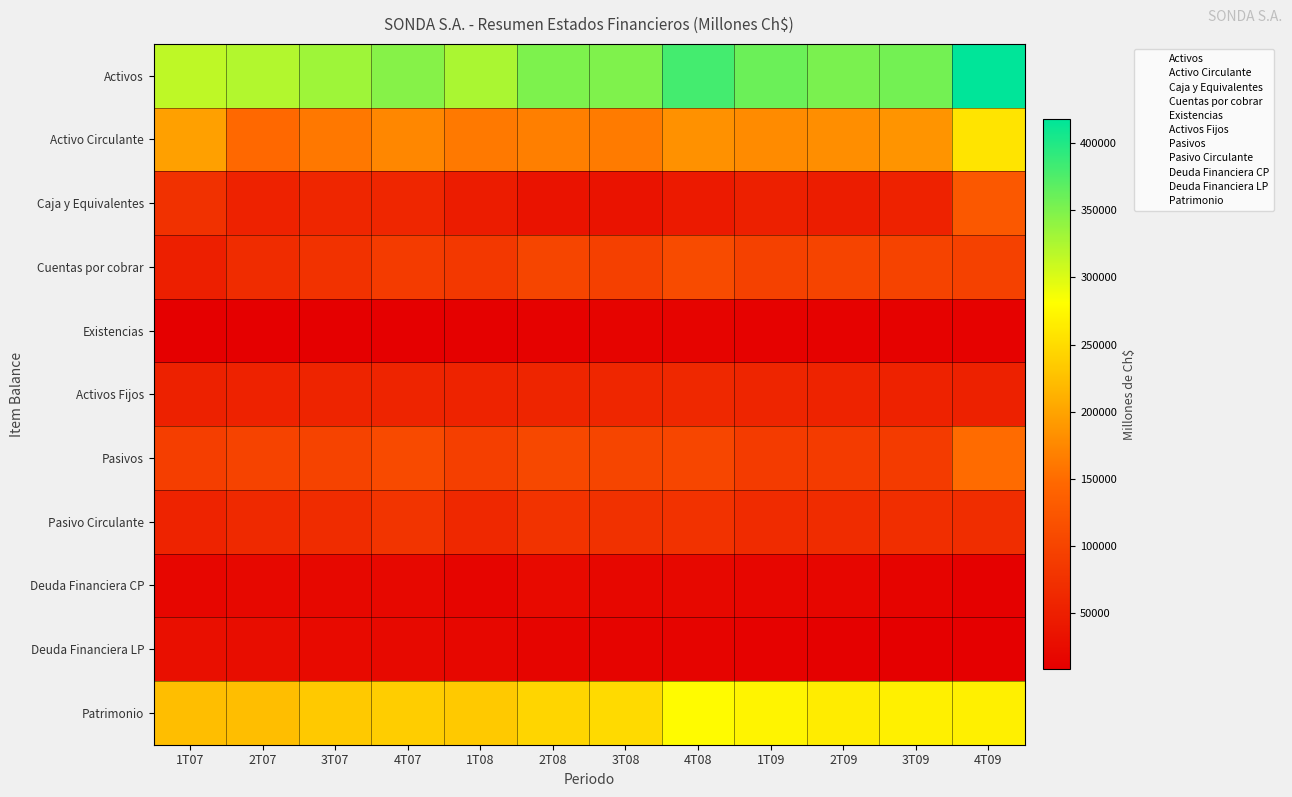

At which category is the sum across all series the highest?

4T09